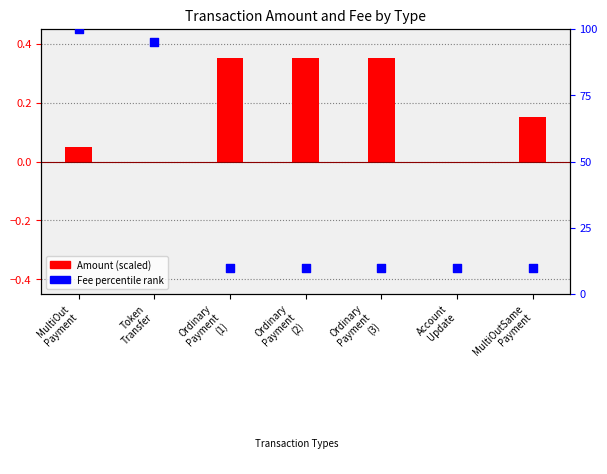

Between Token
Transfer and MultiOut
Payment, which is larger?

MultiOut
Payment